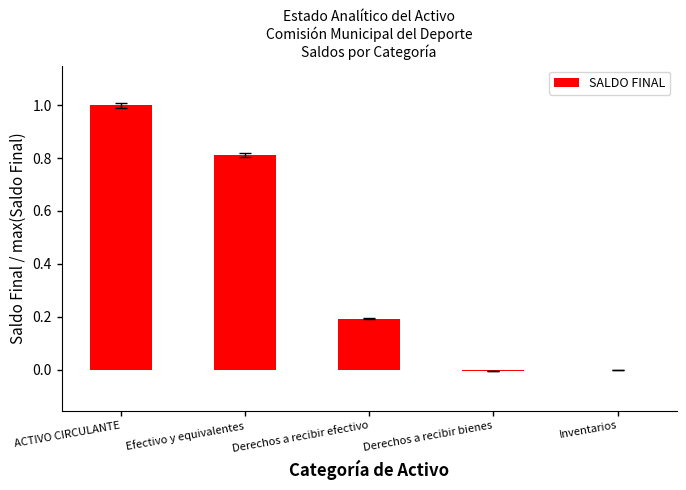

Are the bars grouped side by side (vs. stacked)?

No